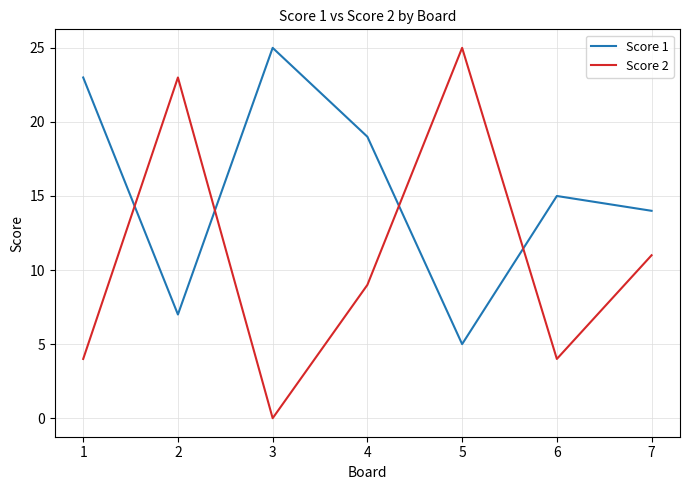

True or false: Score 2 has a value of 9 at 4.

True